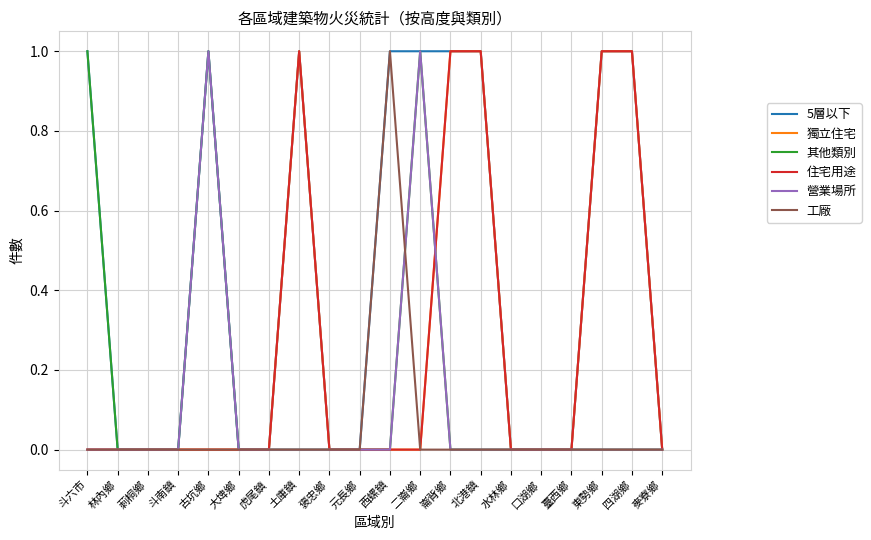

At which category is the sum across all series the highest?

古坑鄉